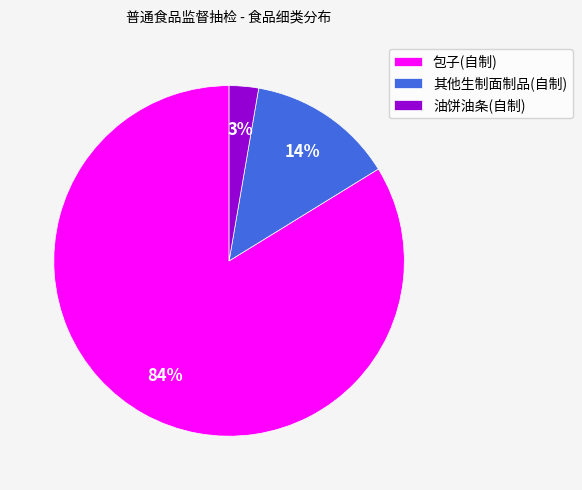

Which has a higher value, 包子(自制) or 其他生制面制品(自制)?

包子(自制)